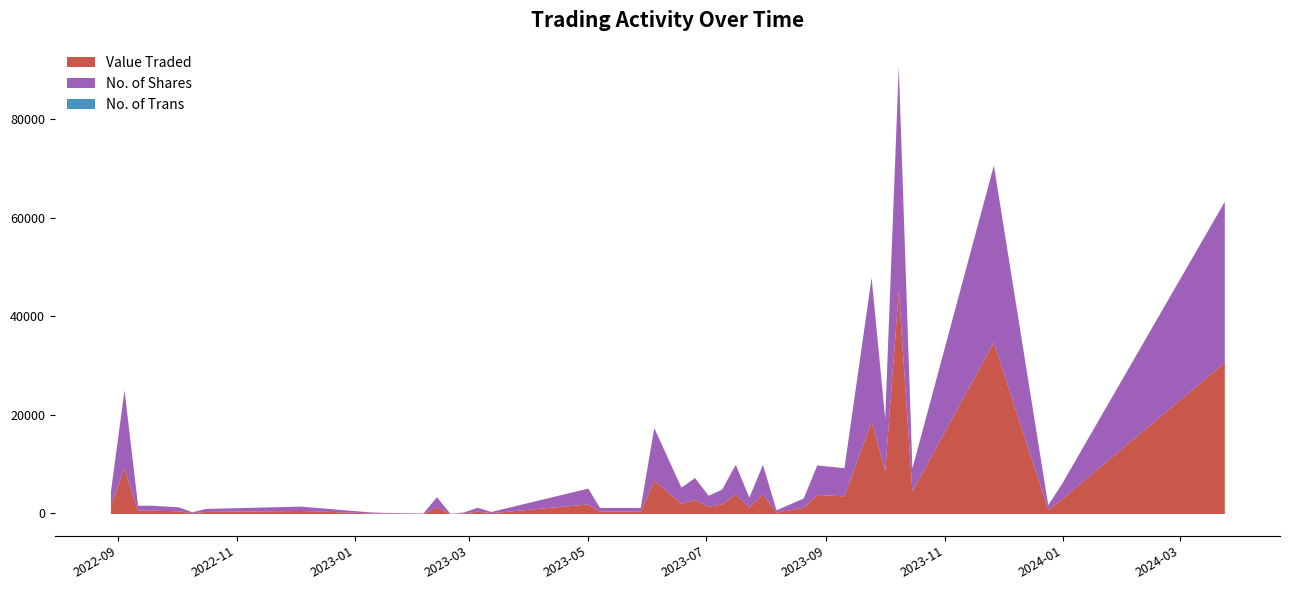

Between 12/03/2023 and 23/07/2023, which is larger?

23/07/2023